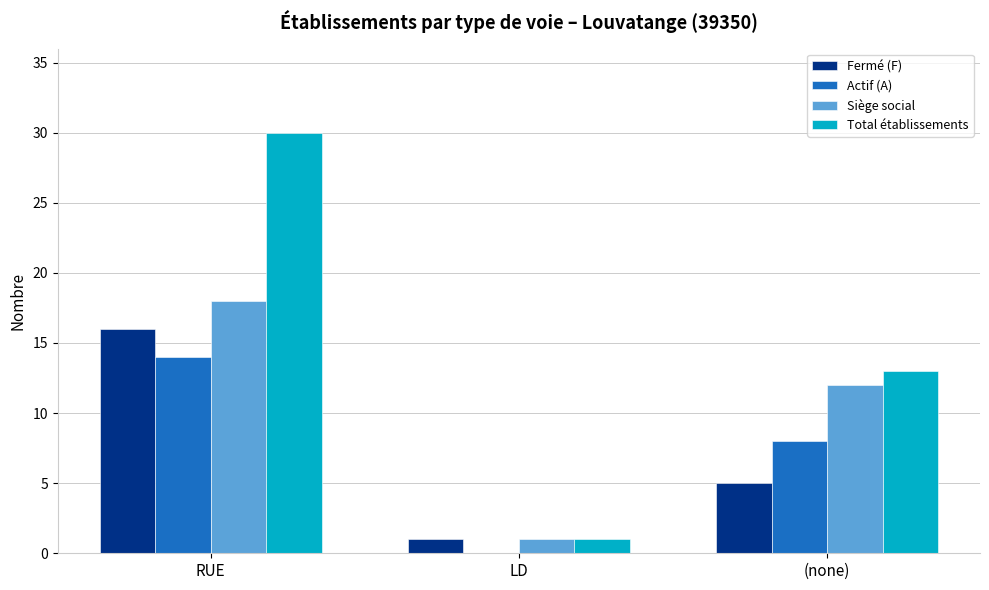

At which label is Fermé (F) closest to 8?

(none)